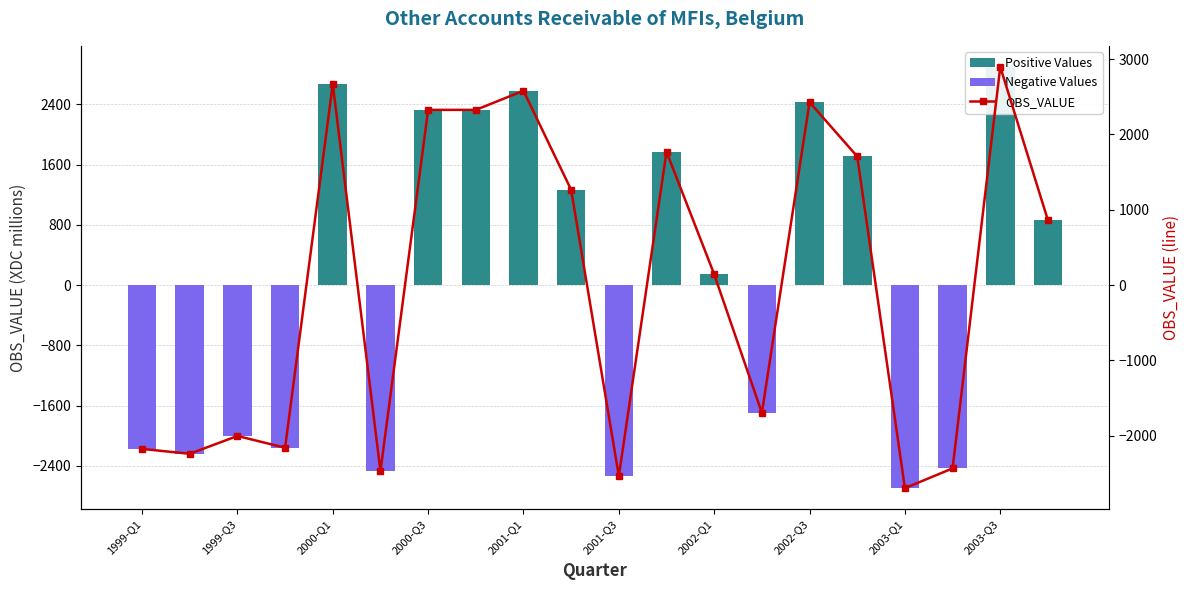

What is the minimum value for OBS_VALUE?

-2695.1